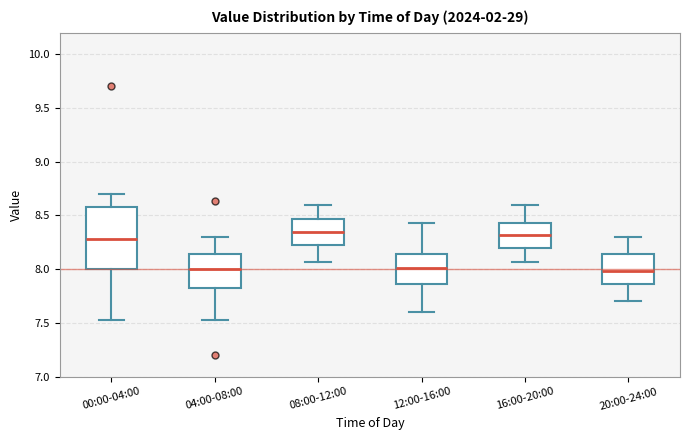

Comparing the boxes themselves (not the whiskers), which one is the tallest?

00:00-04:00